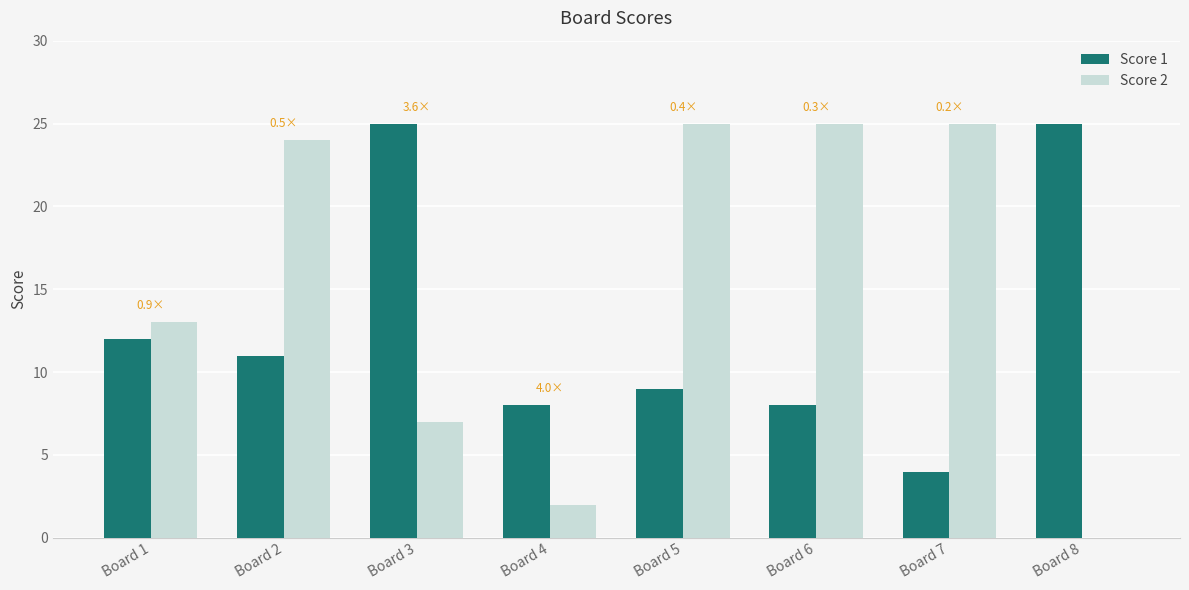

What are all the series names shown in the legend?

Score 1, Score 2